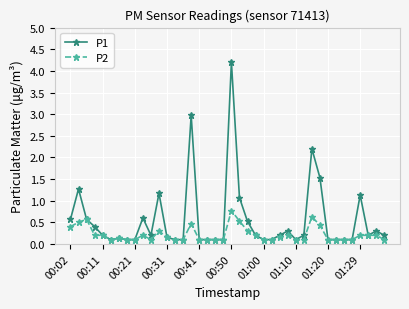

What is the sum of all P1 values?

22.1